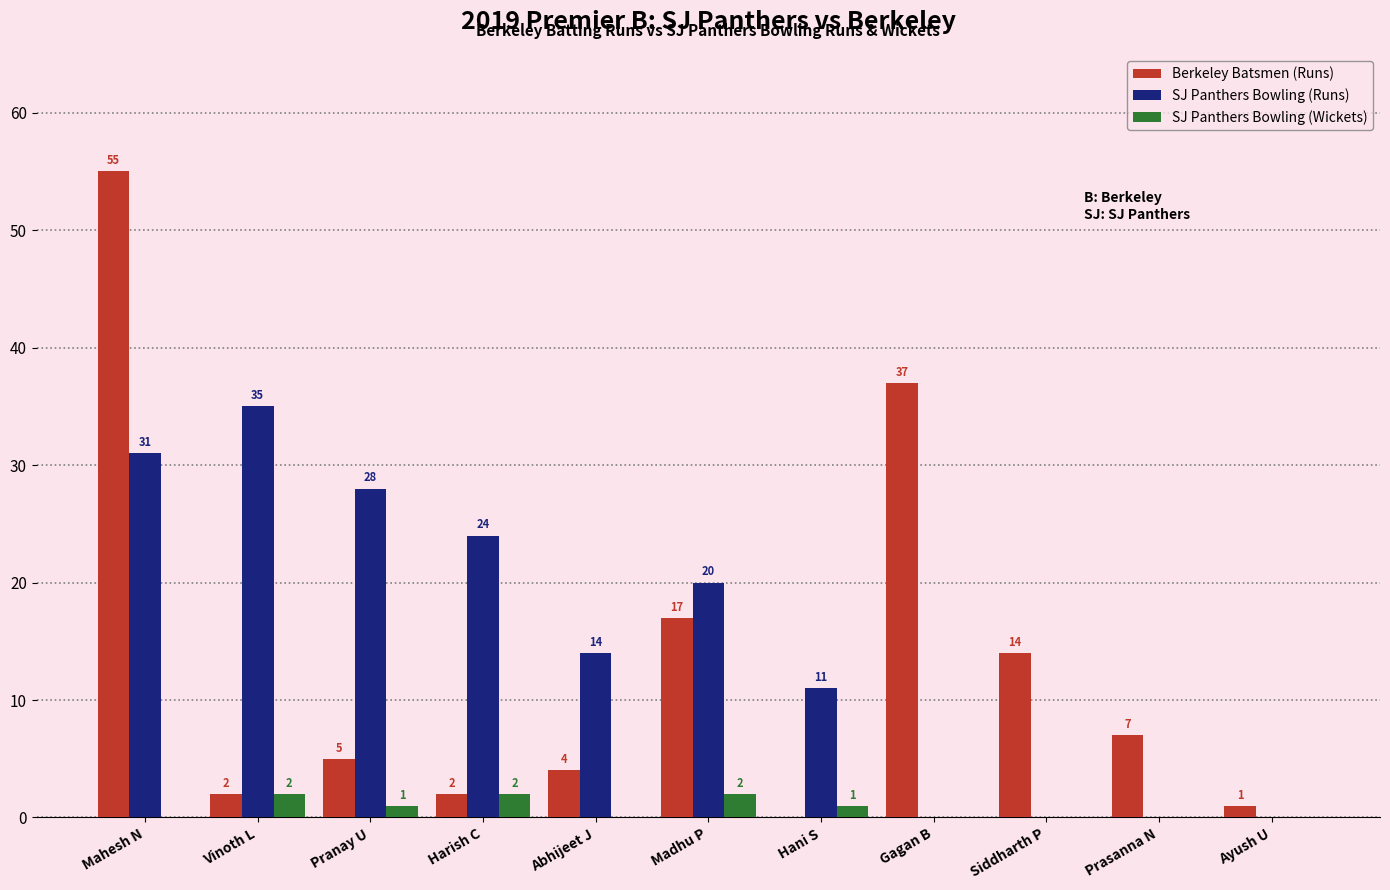

Reading right to left, what are all the values shown in this chart?

Berkeley Batsmen (Runs): Ayush U=1	Prasanna N=7	Siddharth P=14	Gagan B=37	Hani S=0	Madhu P=17	Abhijeet J=4	Harish C=2	Pranay U=5	Vinoth L=2	Mahesh N=55
SJ Panthers Bowling (Runs): Ayush U=0	Prasanna N=0	Siddharth P=0	Gagan B=0	Hani S=11	Madhu P=20	Abhijeet J=14	Harish C=24	Pranay U=28	Vinoth L=35	Mahesh N=31
SJ Panthers Bowling (Wickets): Ayush U=0	Prasanna N=0	Siddharth P=0	Gagan B=0	Hani S=1	Madhu P=2	Abhijeet J=0	Harish C=2	Pranay U=1	Vinoth L=2	Mahesh N=0